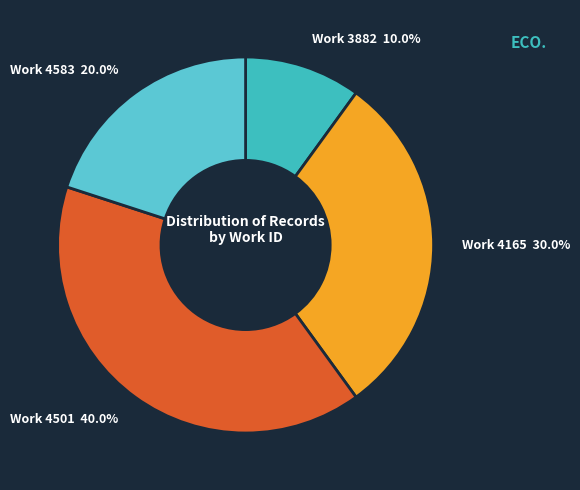

What percentage do Work 4165 and Work 4583 together represent?

50.0%